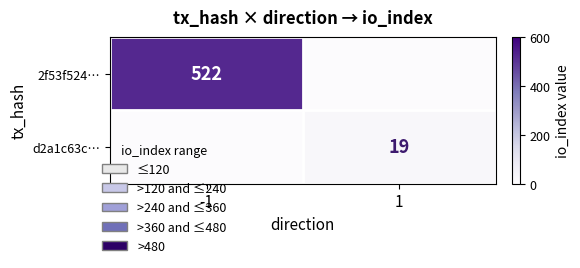

The d2a1c63c… series shows 19 at 1. True or false?

True